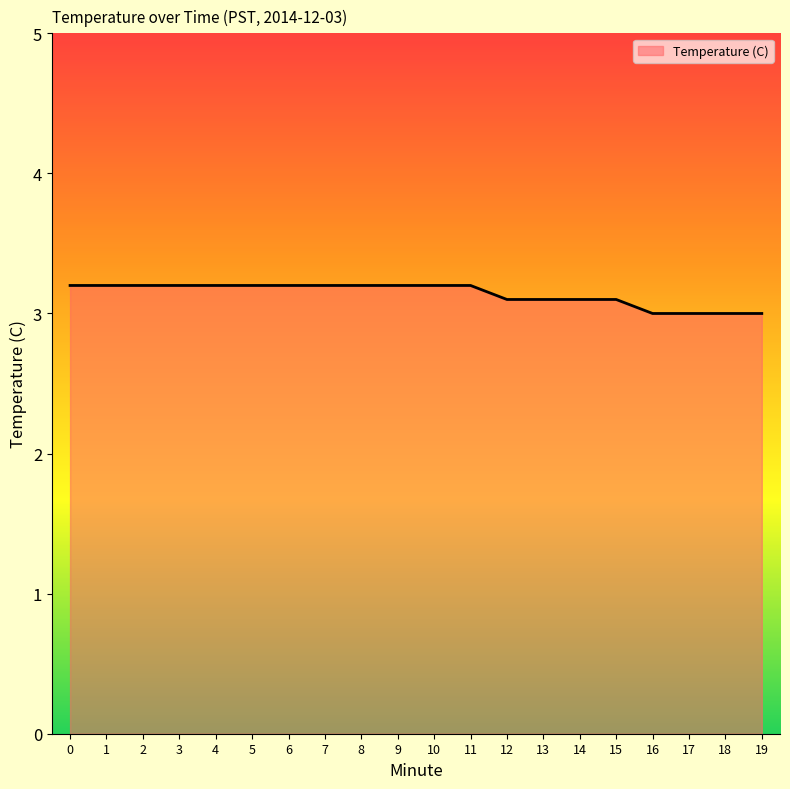

What is the maximum value shown in the chart?

3.2